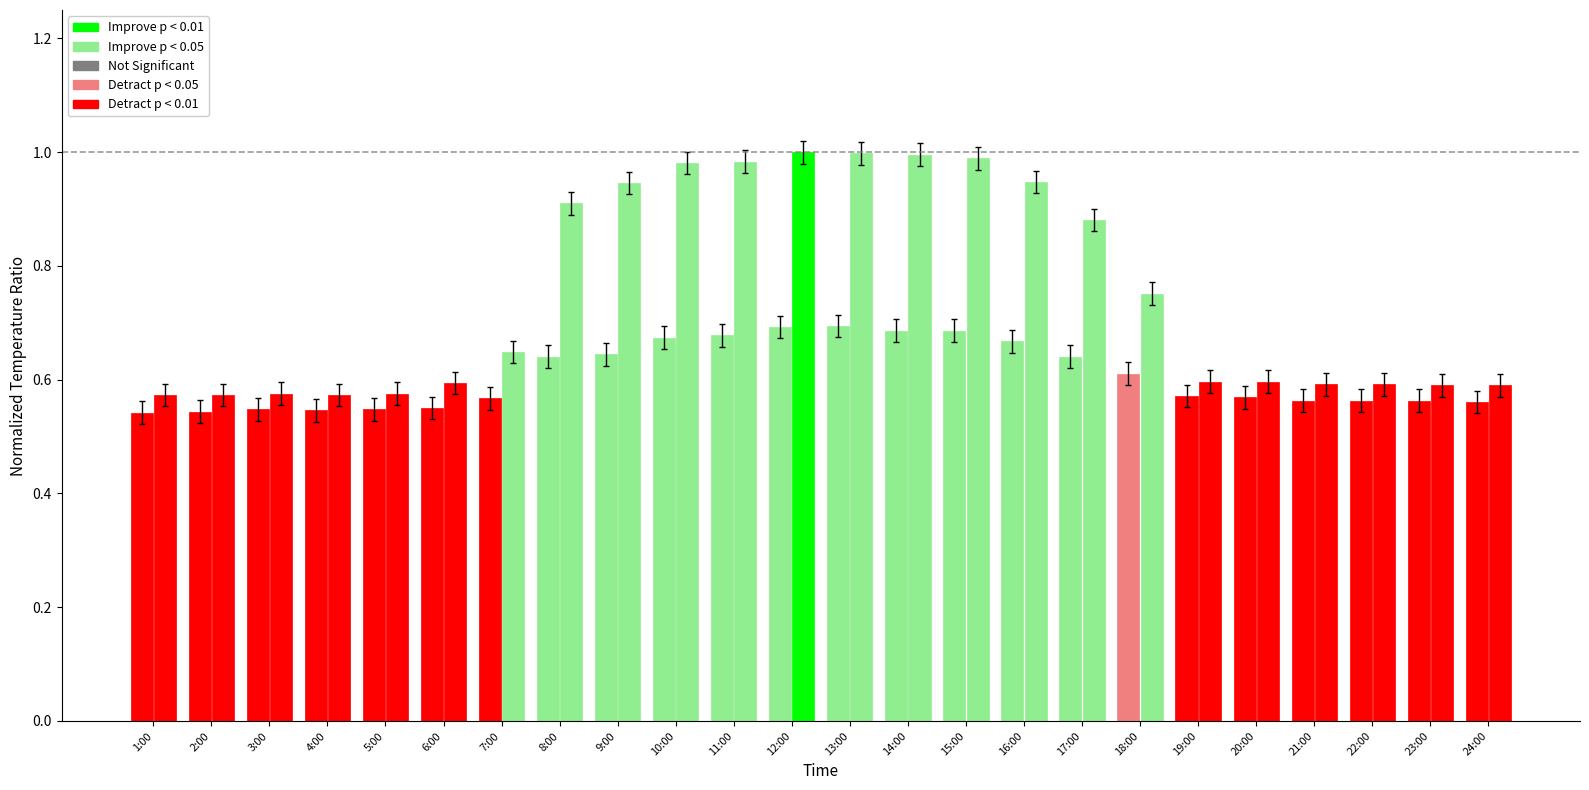

What is the sum of the Tg values at 11:00 and 7:00?

1.6